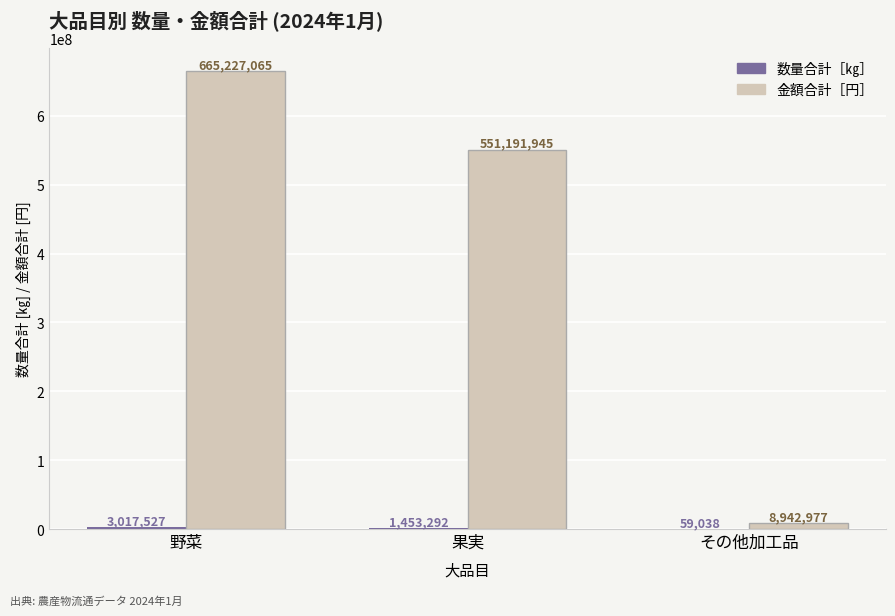

Which series changed the most between 果実 and その他加工品?

金額合計［円］